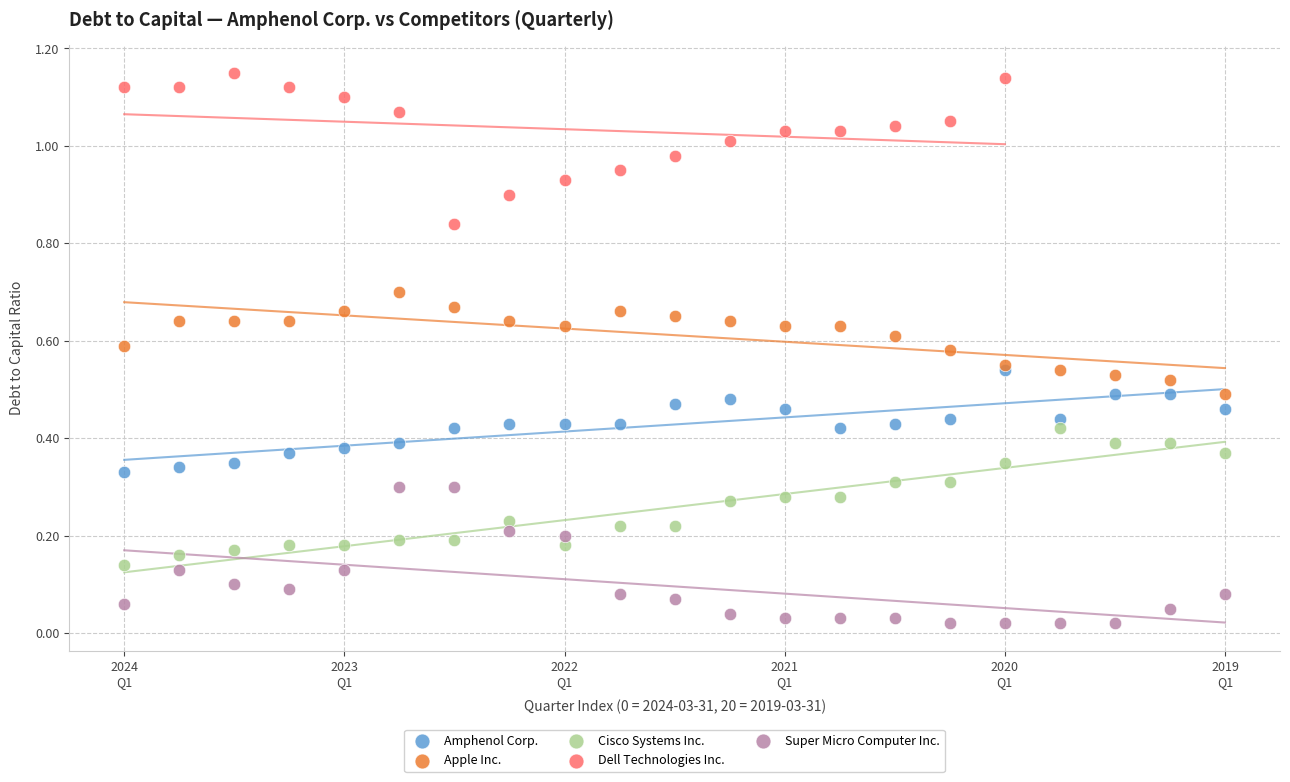

Which series reaches the maximum Y coordinate?

Dell Technologies Inc.